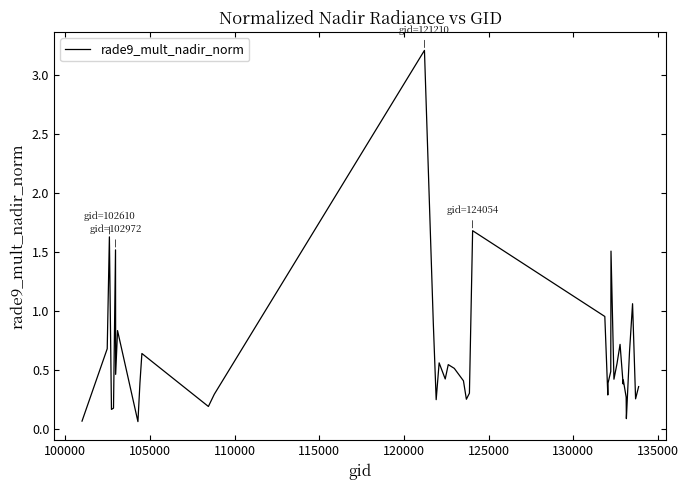

What is the greatest value displayed?

3.2